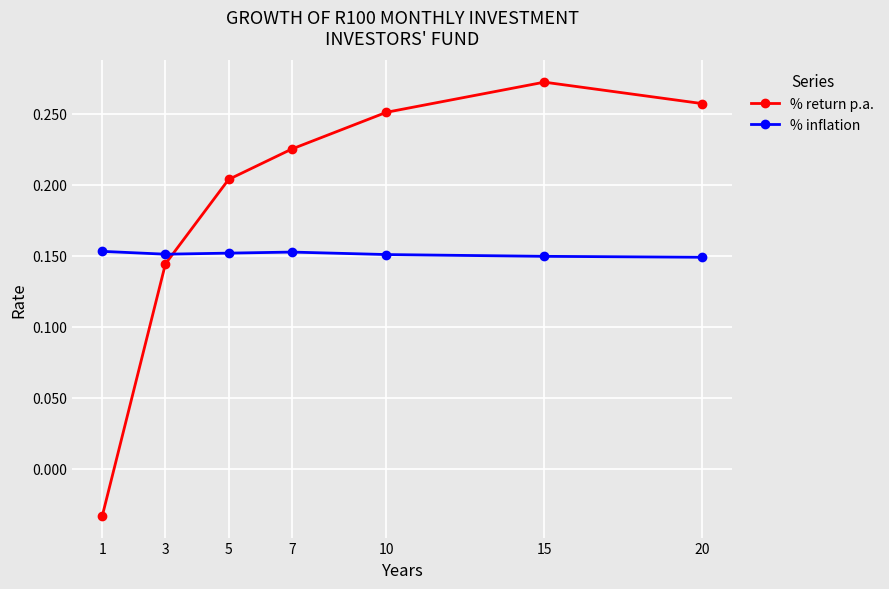

At 15, list the series in order from largest to smallest.

% return p.a., % inflation